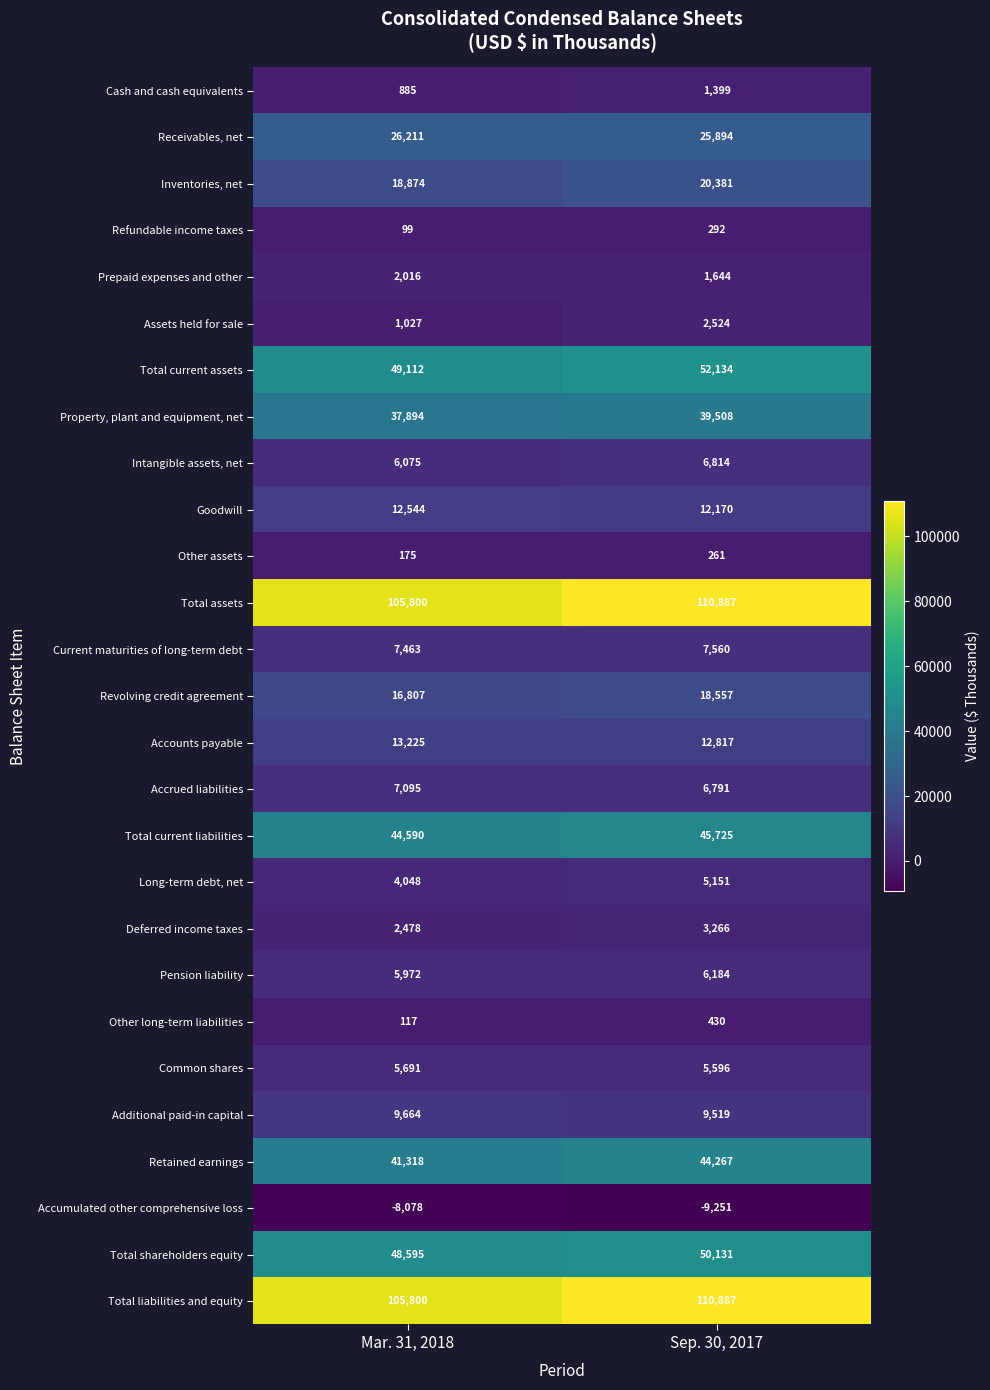

The value of Prepaid expenses and other at Mar. 31, 2018 is 3441. True or false?

False